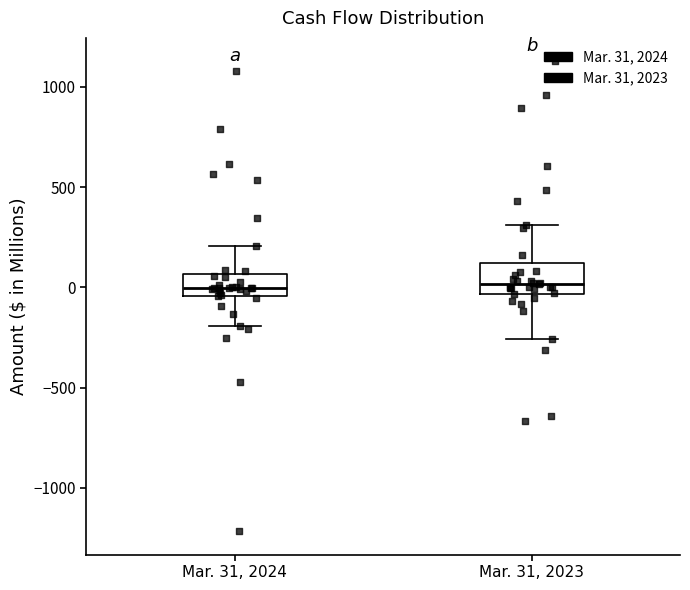

Reading left to right, transcribe this box plot: for each box, give where its median line is, the range the box spans, and where its two whiskers end, as read against the y-axis. The values are not printed on the chart, so give them approximately, as read against the axis.

Mar. 31, 2024: median 0, box -50 to 50, whiskers -200 to 200
Mar. 31, 2023: median 0, box -50 to 100, whiskers -250 to 300